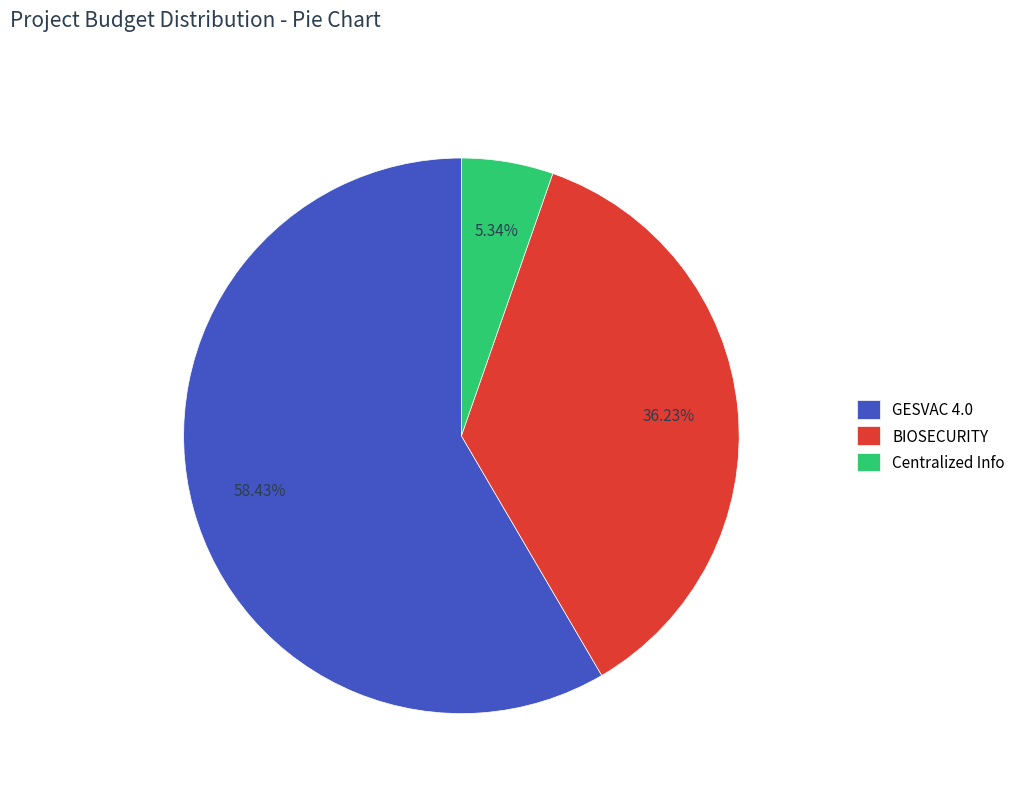

Which slice is the largest?

GESVAC 4.0